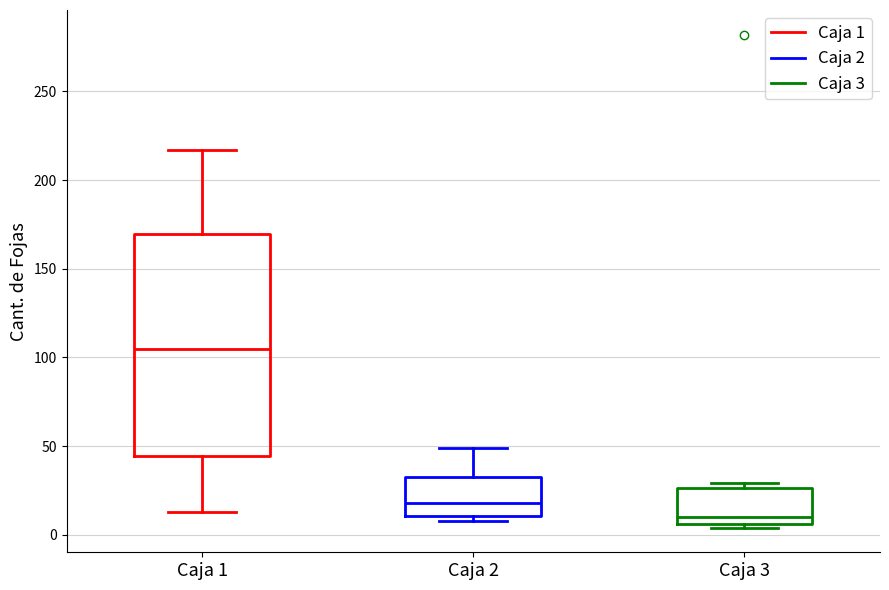

Reading left to right, transcribe this box plot: for each box, give where its median line is, the range the box spans, and where its two whiskers end, as read against the y-axis. The values are not printed on the chart, so give them approximately, as read against the axis.

Caja 1: median 105, box 45 to 170, whiskers 15 to 215
Caja 2: median 20, box 10 to 35, whiskers 10 (just below the box's lower edge) to 50
Caja 3: median 10, box 5 to 25, whiskers 5 (just below the box's lower edge) to 30